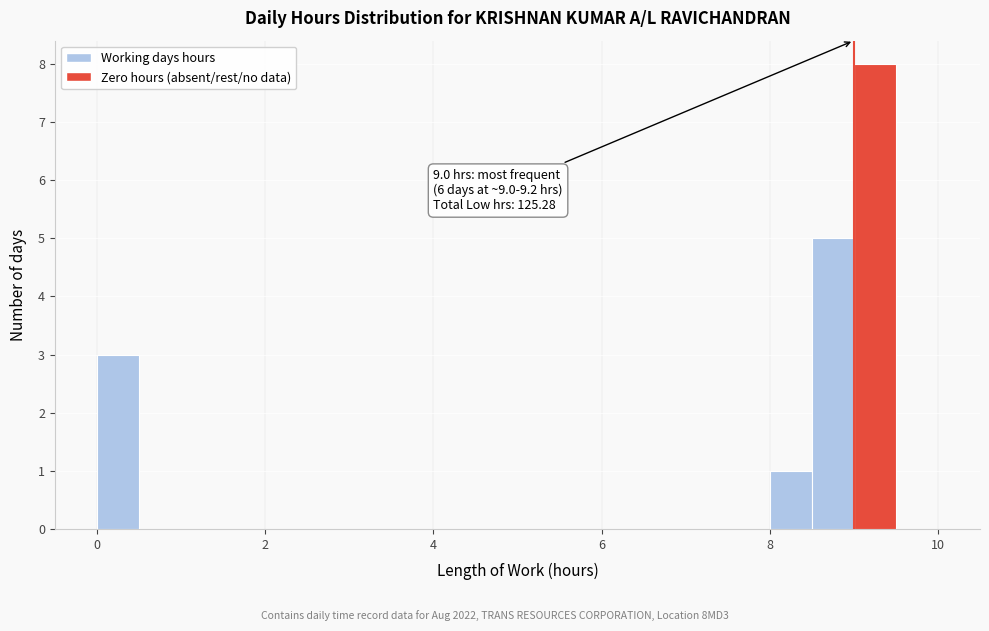

Read against the x-axis, roughly where is the centre of the tallest bar?

9.2